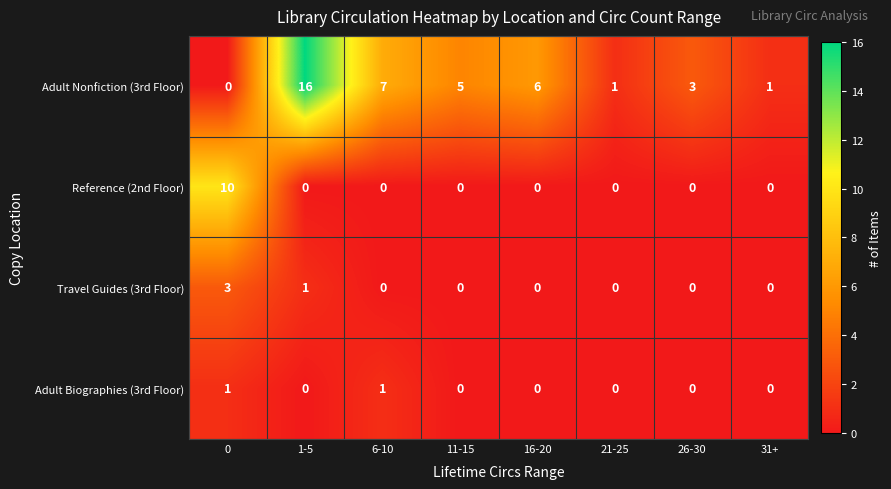

List the series in order of their peak value, highest first.

Adult Nonfiction (3rd Floor), Reference (2nd Floor), Travel Guides (3rd Floor), Adult Biographies (3rd Floor)